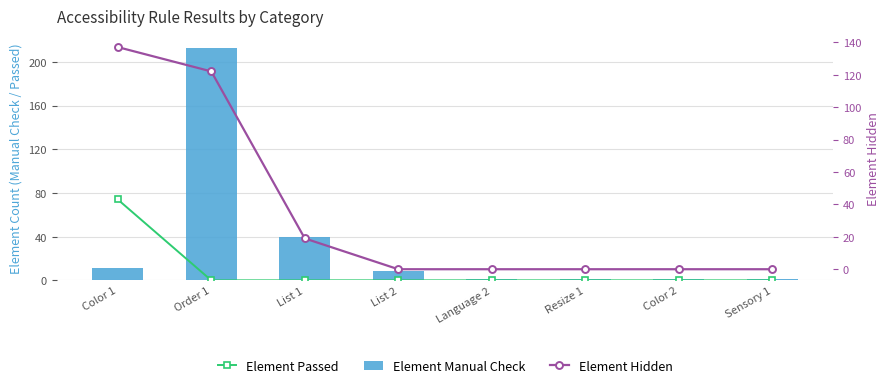

True or false: Element Hidden has a value of 137 at Color 1.

True